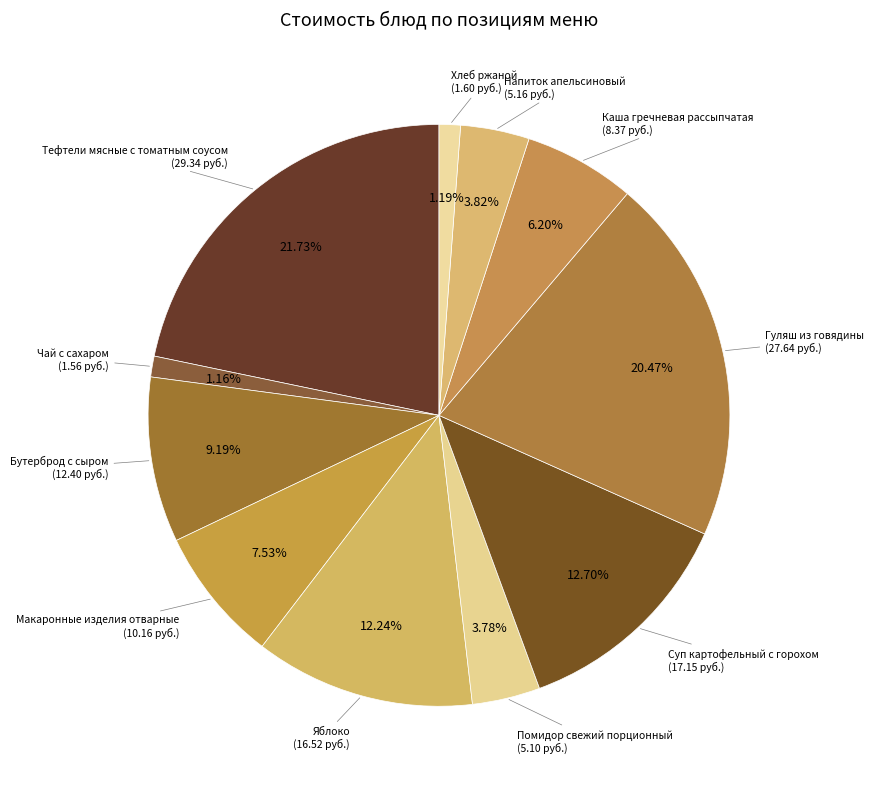

How many segments does this pie chart have?

11